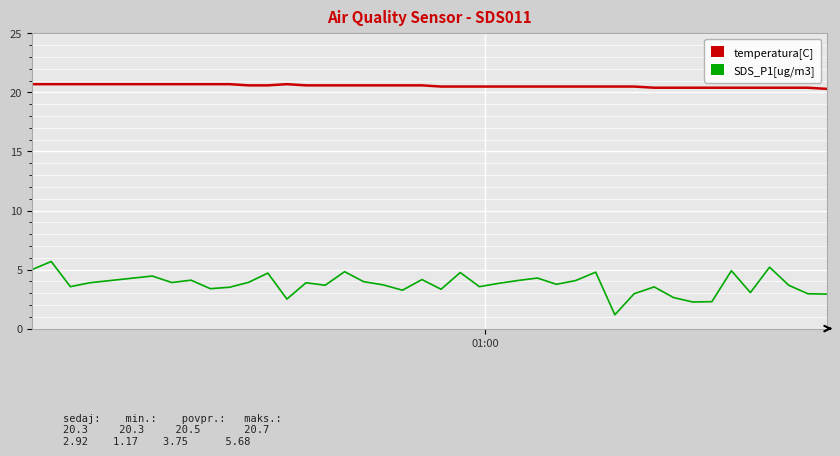

What is the maximum value for temperatura[C]?

20.7